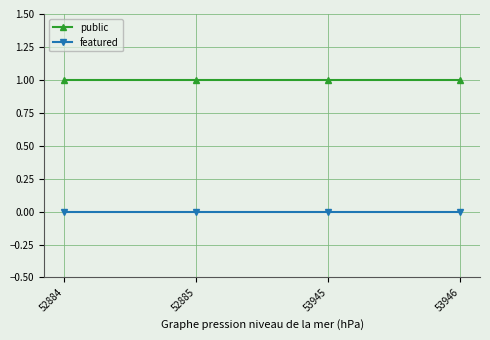

The value of featured at 52885 is 0. True or false?

True